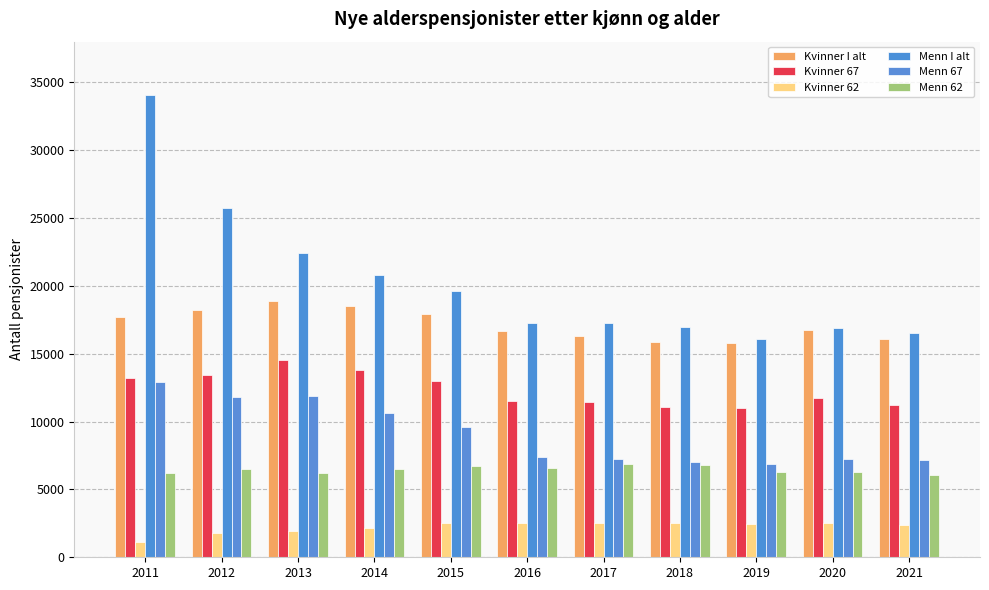

At which label does Kvinner 62 reach its minimum?

2011